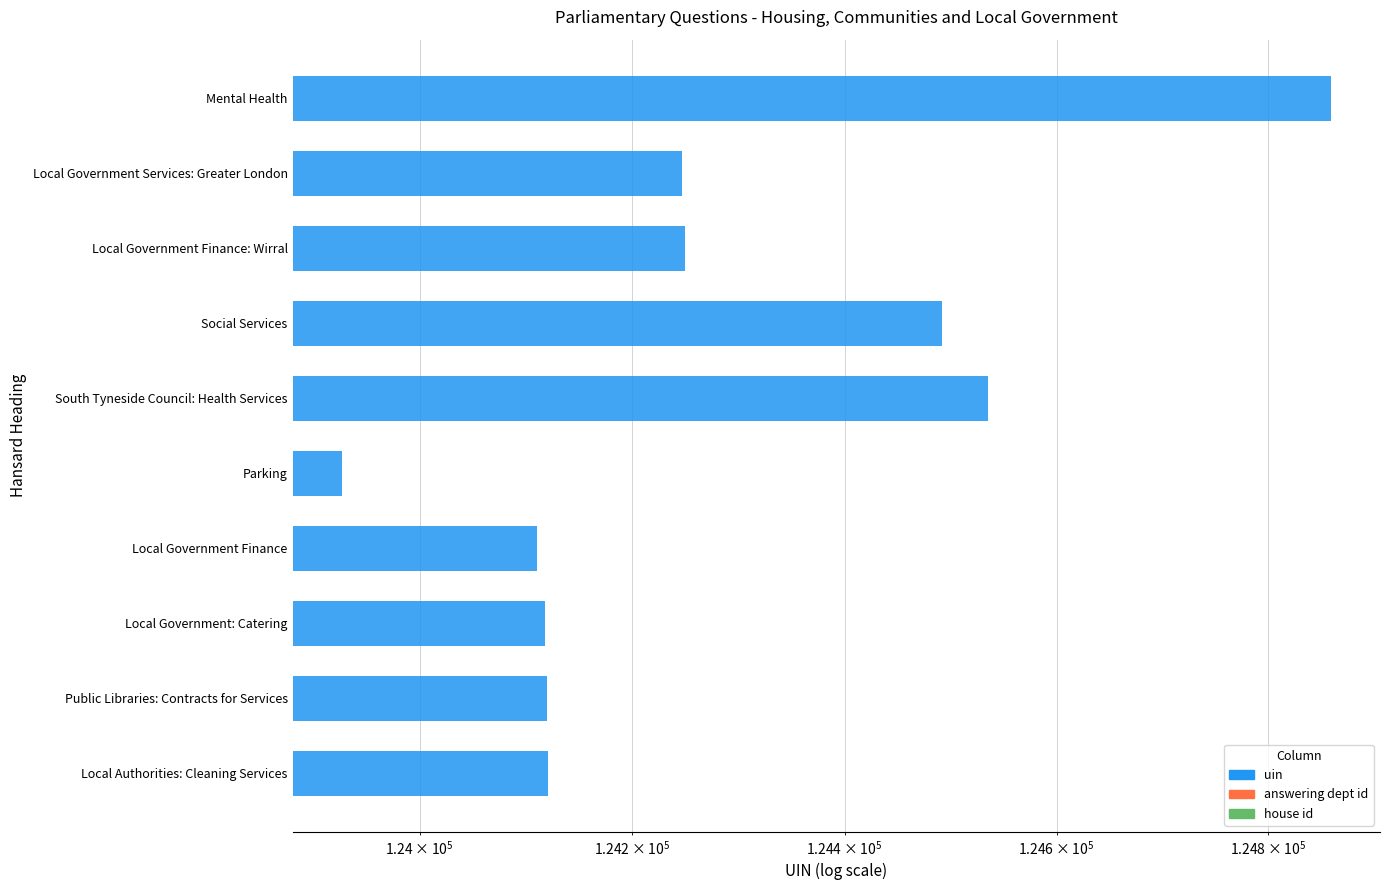

What is the value of the 2nd bar from the left?

124247